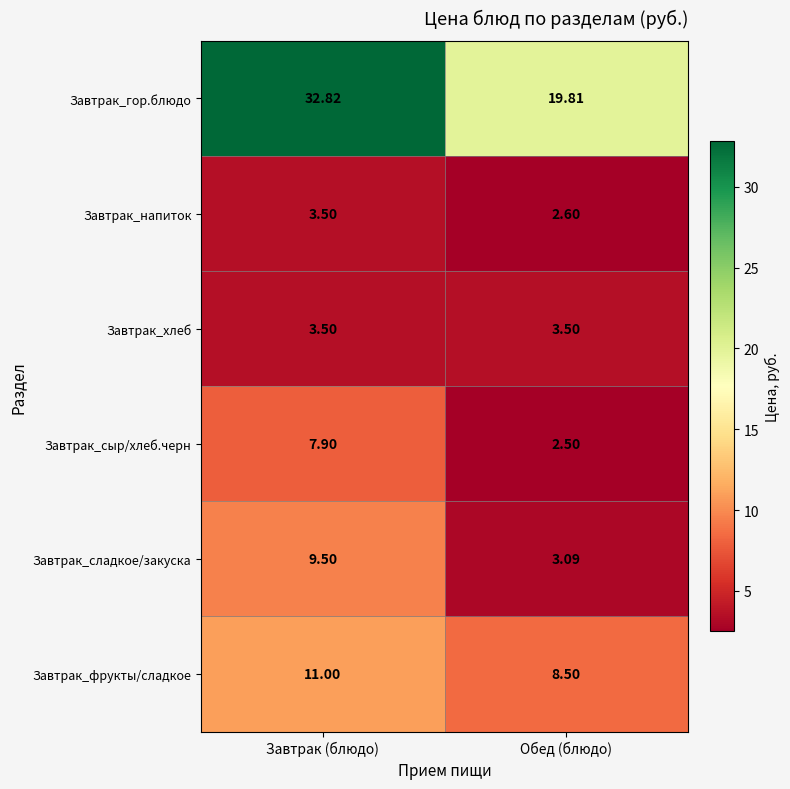

Is the value of Завтрак_сыр/хлеб.черн at Завтрак (блюдо) greater than the value of Завтрак_гор.блюдо at Обед (блюдо)?

No